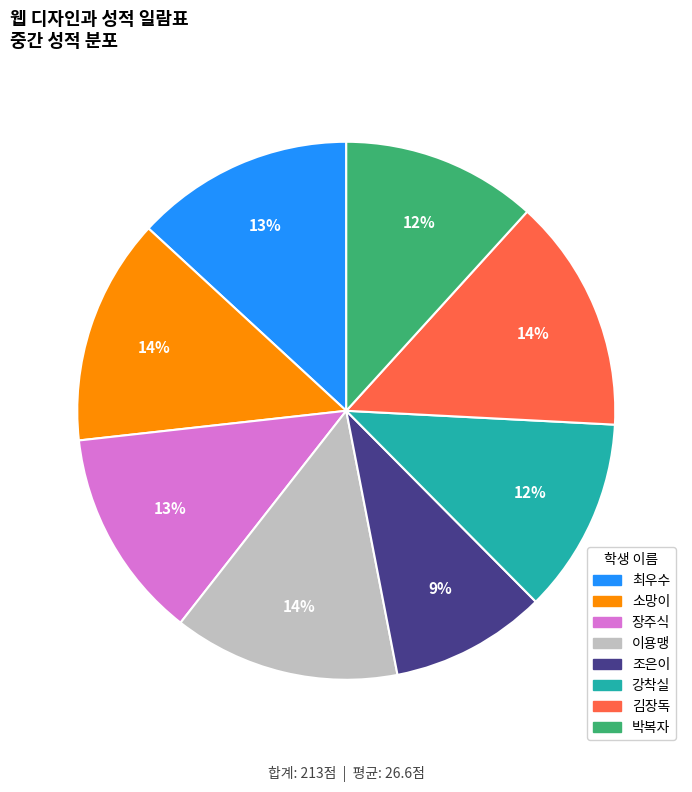

The 최우수 slice represents 13% of the pie. True or false?

True